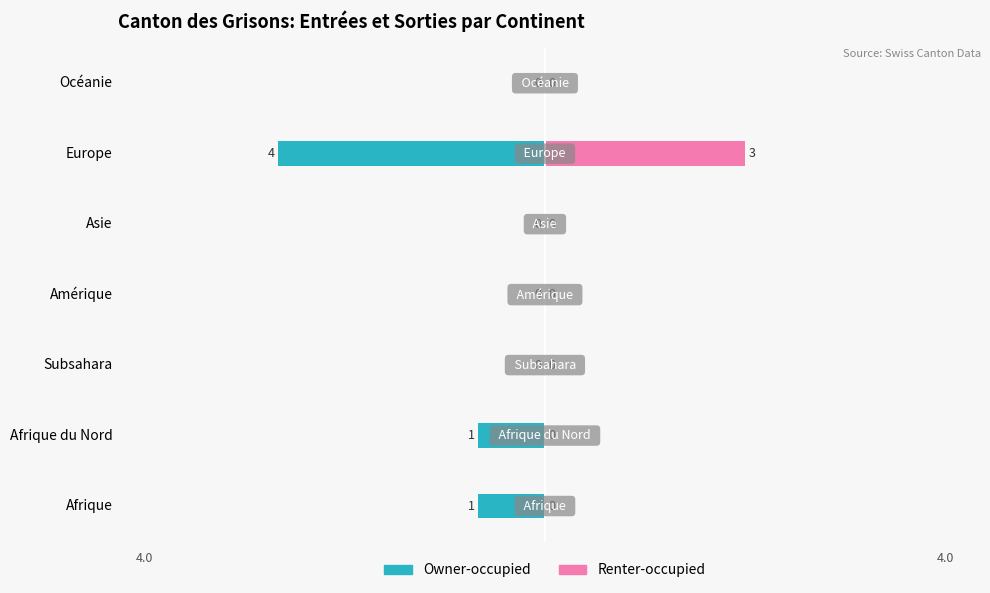

What is the average value of the Owner-occupied series?

-1